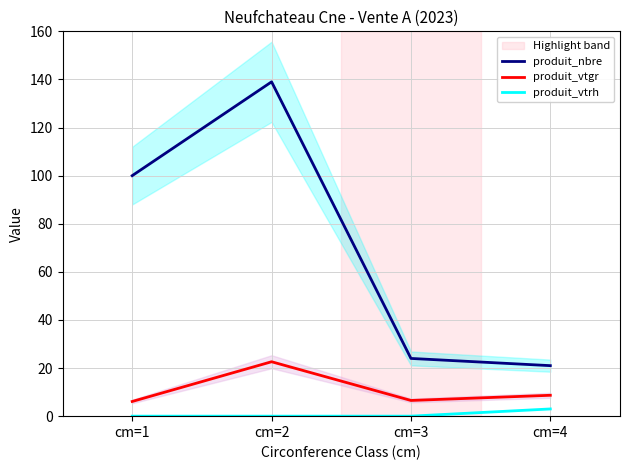

True or false: produit_nbre has more than 1 interior local peaks.

False